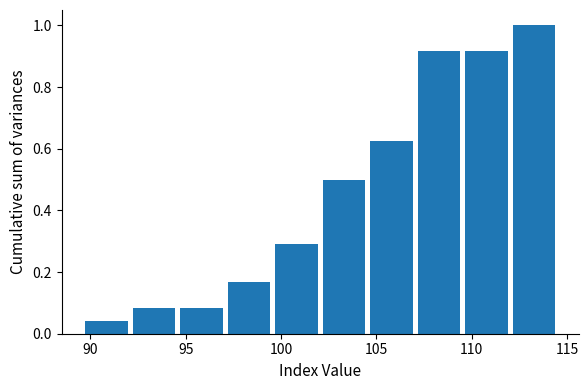

What is the height of the bar covering 92.0 to 94.5 on the x-axis? Neither the bar edges nor the heights are printed on the chart, so give them approximately, as read against the axes.

0.08